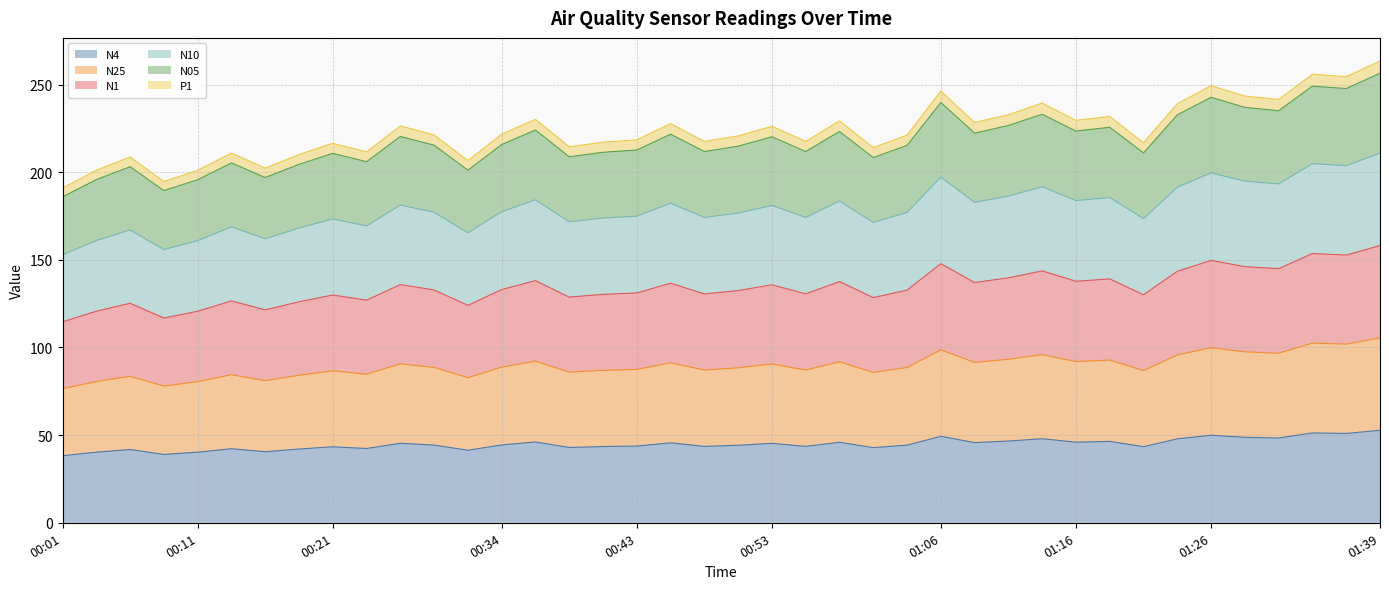

True or false: P1 and N10 cross at least once.

False